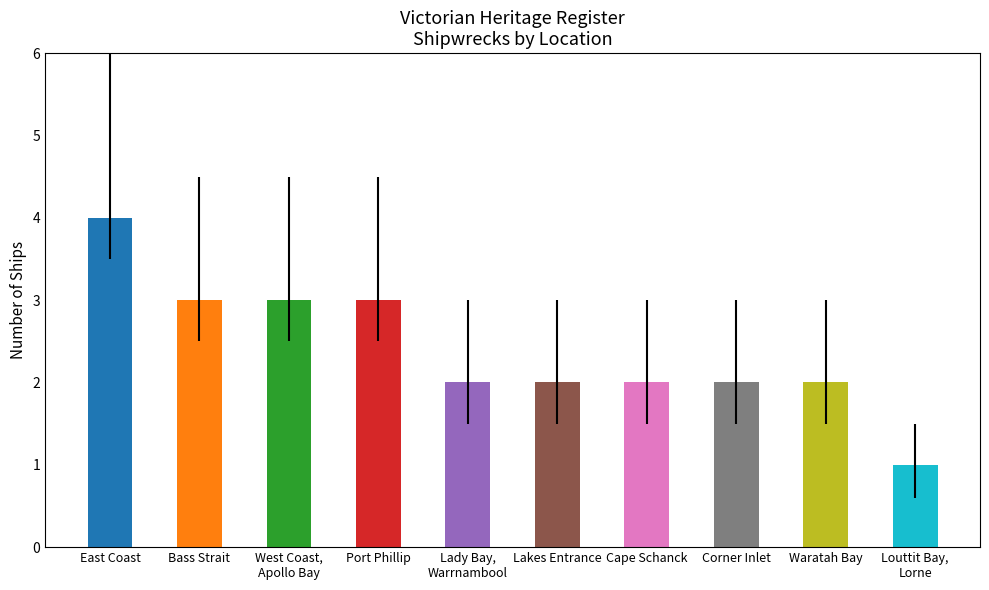

Reading left to right, list all the values displayed in this chart.

4	3	3	3	2	2	2	2	2	1